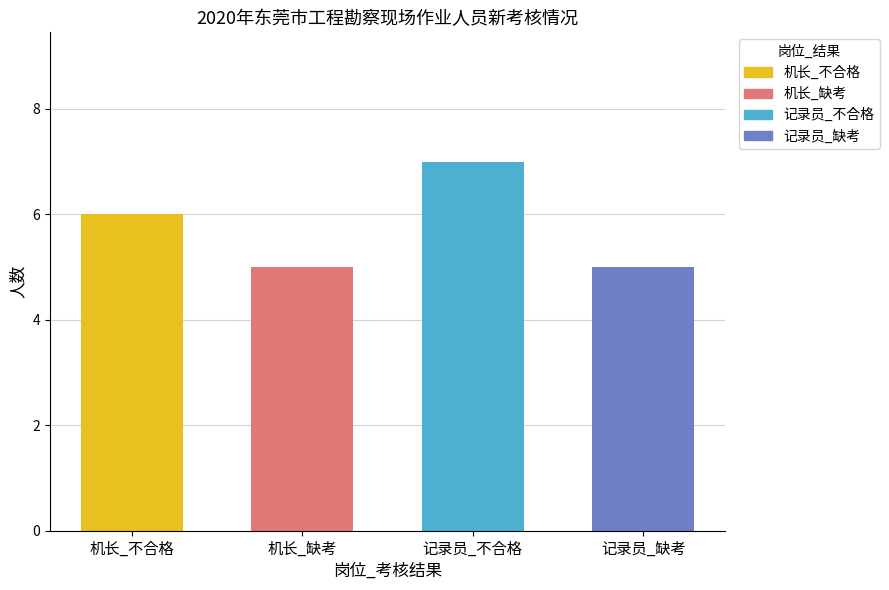

What is the ratio of the value at 机长_不合格 to the value at 记录员_不合格?

0.9